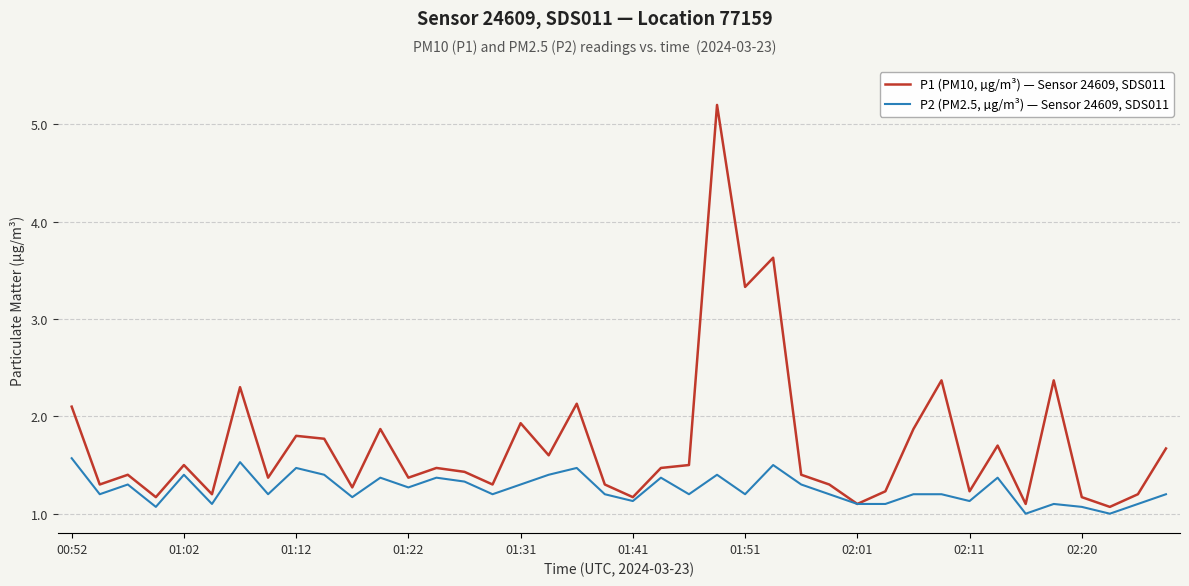

Rank the series by their average value, from highest to lowest.

P1 (PM10, µg/m³) — Sensor 24609, SDS011, P2 (PM2.5, µg/m³) — Sensor 24609, SDS011